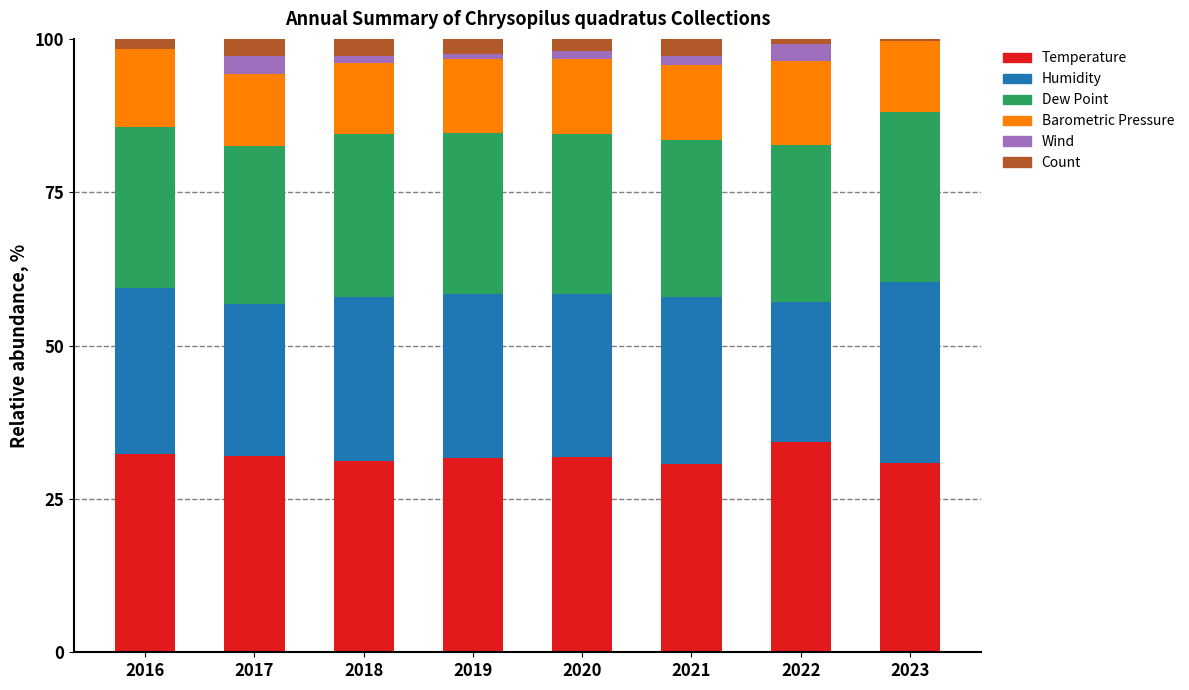

Are the bars grouped side by side (vs. stacked)?

No